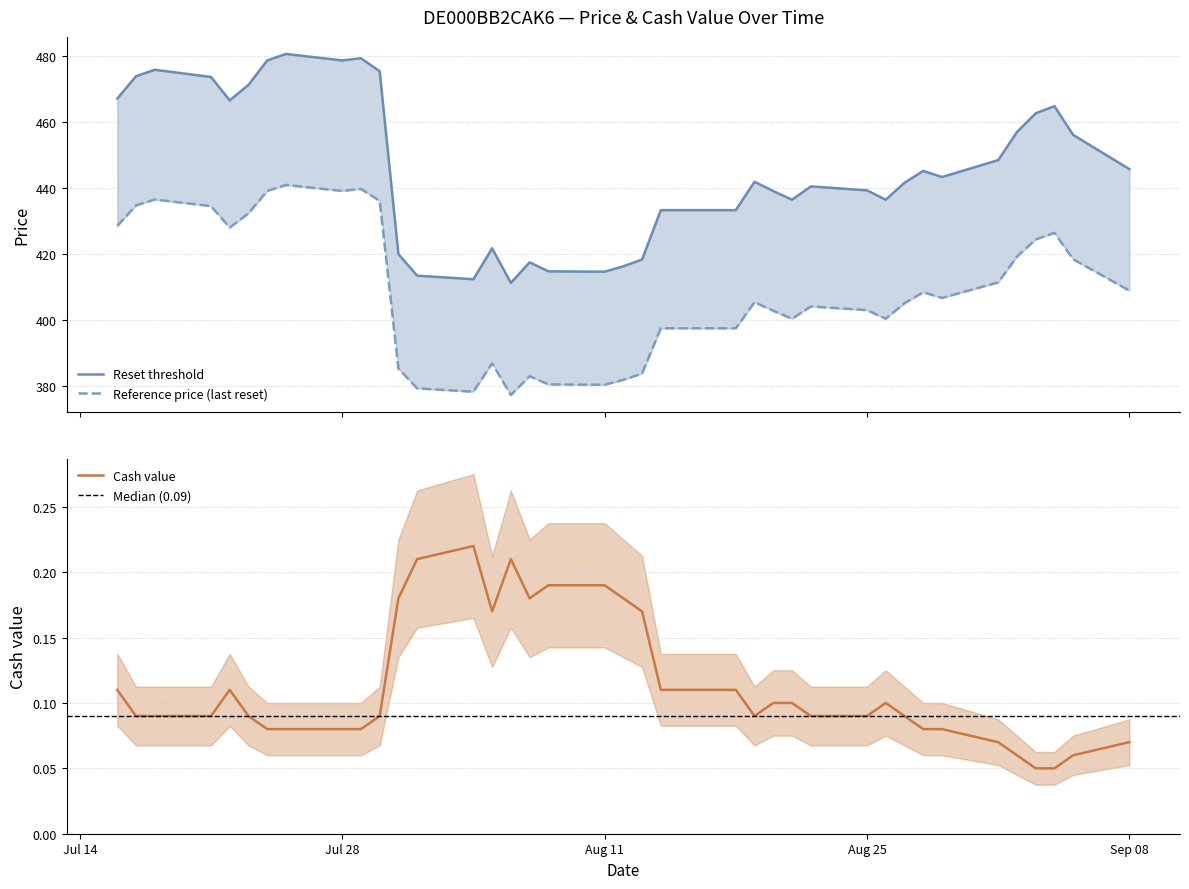

What is the difference between the maximum and minimum values in the Reference price (last reset) series?

63.6